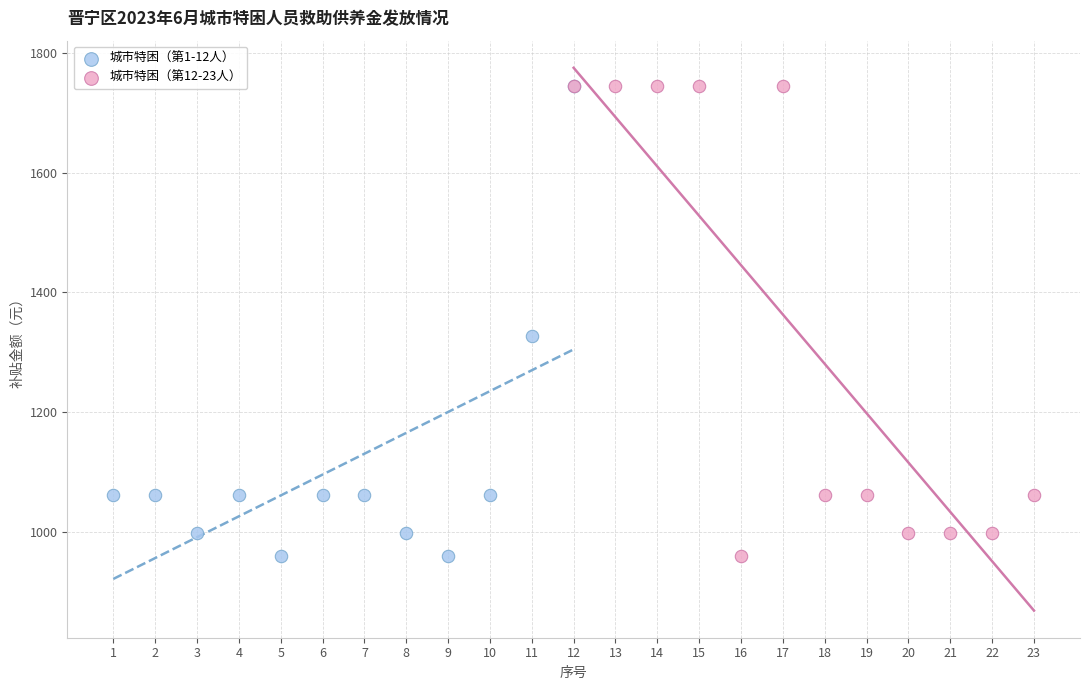

What are all the series names shown in the legend?

城市特困（第1-12人）, 城市特困（第12-23人）